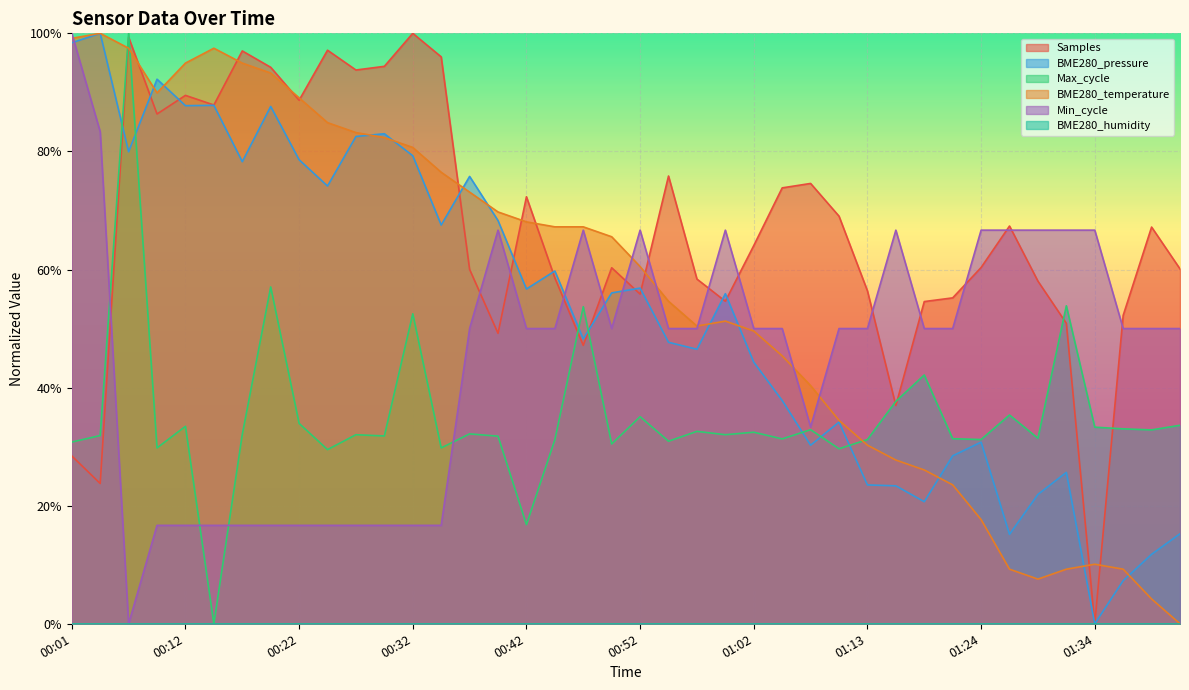

Where is the first local minimum for Samples?

00:03